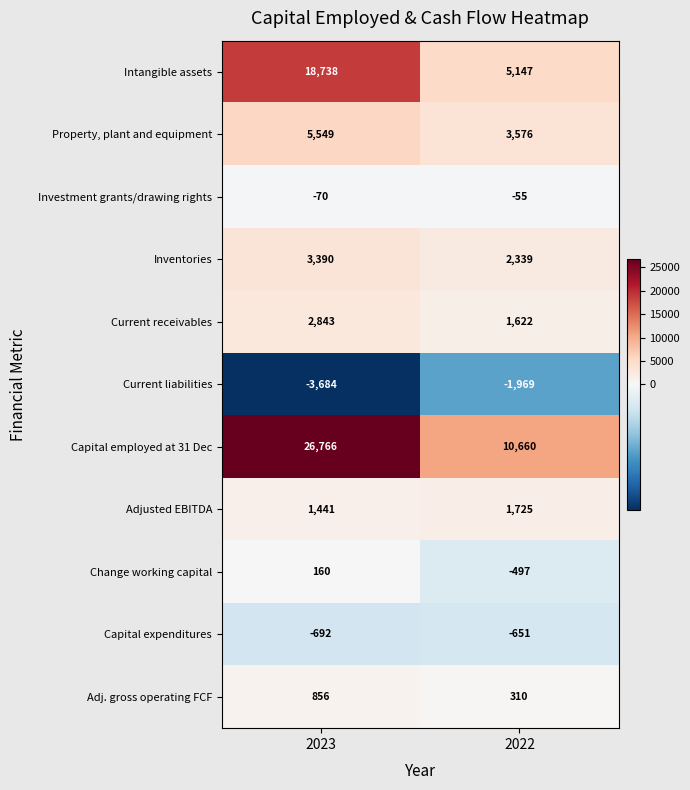

Reading left to right, transcribe all the data shown in this chart.

Intangible assets: 18738	5147
Property, plant and equipment: 5549	3576
Investment grants/drawing rights: -70	-55
Inventories: 3390	2339
Current receivables: 2843	1622
Current liabilities: -3684	-1969
Capital employed at 31 Dec: 26766	10660
Adjusted EBITDA: 1441	1725
Change working capital: 160	-497
Capital expenditures: -692	-651
Adj. gross operating FCF: 856	310